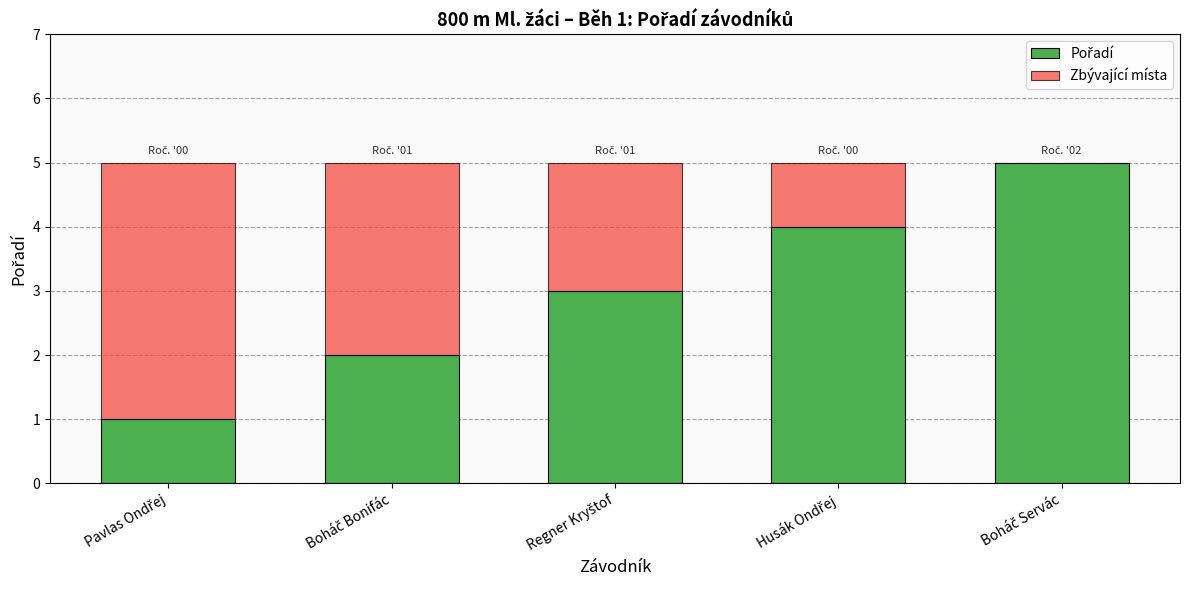

Rank the series by their maximum value, from lowest to highest.

Zbývající místa, Pořadí